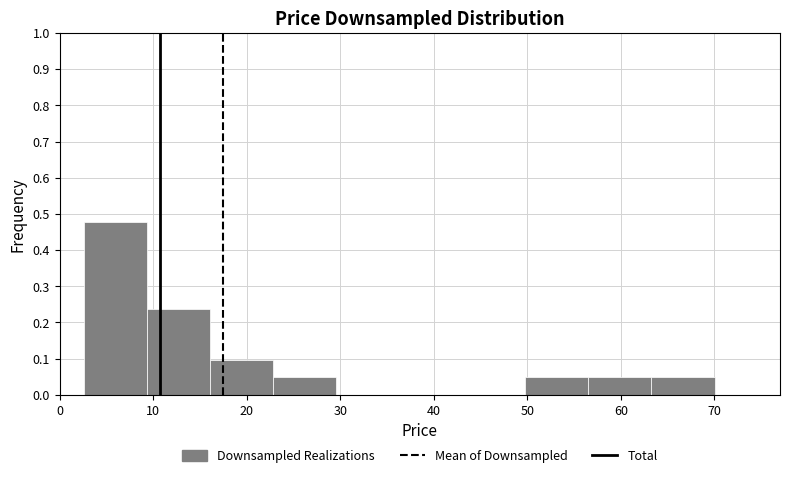

Reading left to right, transcribe this chart: for each bar, give the range it covers on the x-axis and its height. Neither the bar edges nor the heights are printed on the chart, so give them approximately, as read against the axes.

3 to 9: 0.48
9 to 16: 0.24
16 to 23: 0.10
23 to 30: 0.05
30 to 36: 0
36 to 43: 0
43 to 50: 0
50 to 57: 0.05
57 to 63: 0.05
63 to 70: 0.05